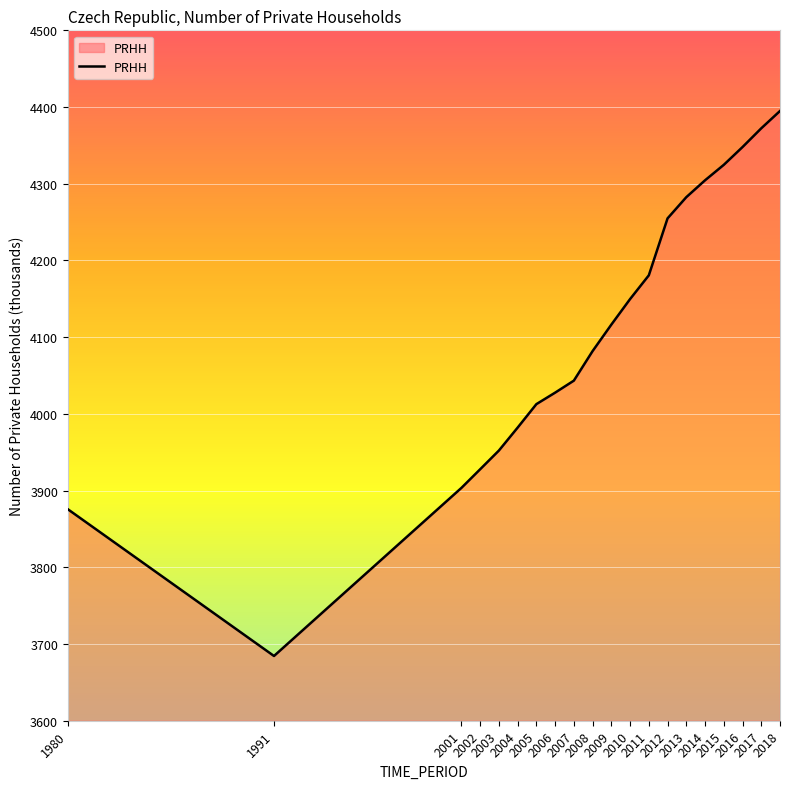

What is the maximum value shown in the chart?

4394.9